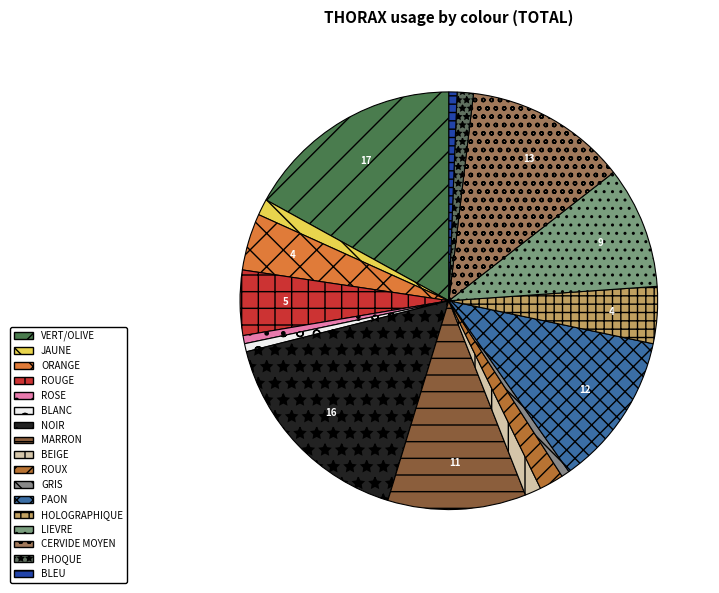

How many slices are in this pie chart?

17